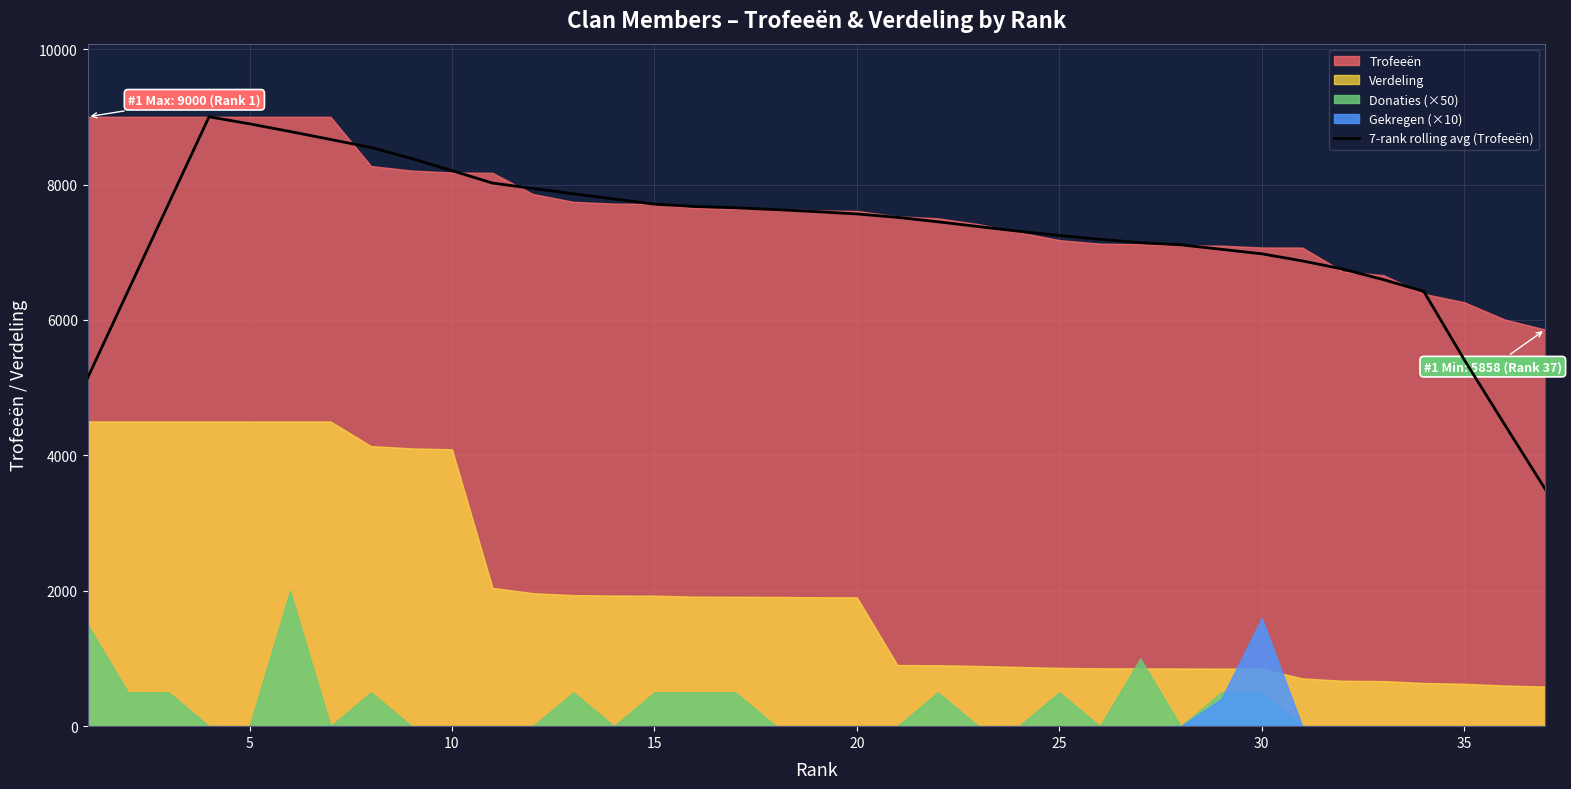

What is the value of the 4th point from the left?

9000.0